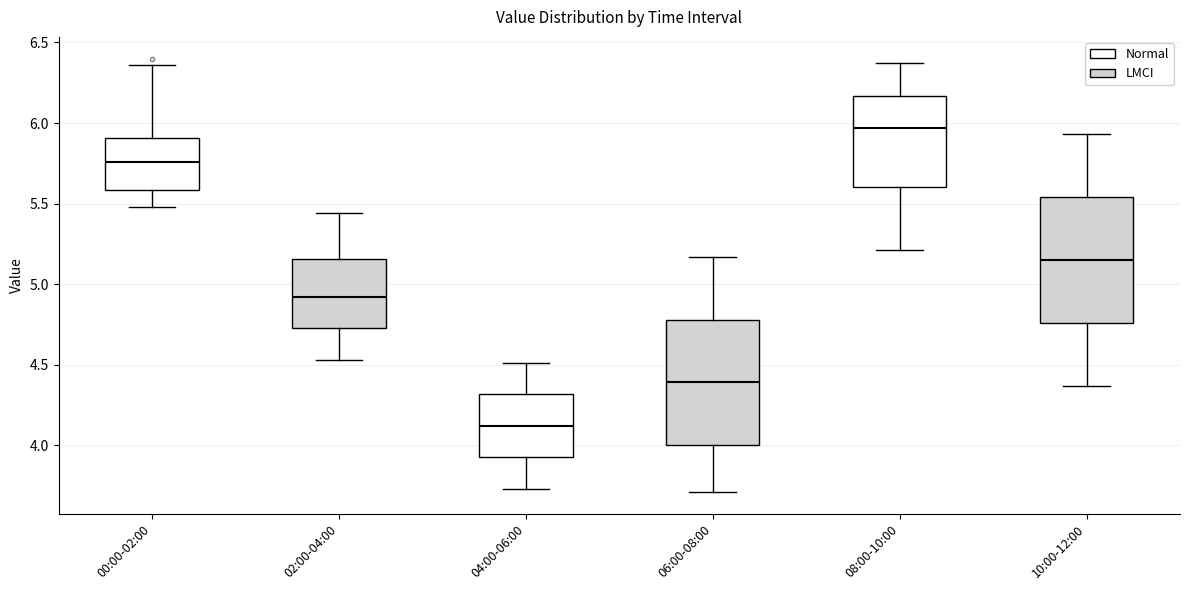

Where is the lower edge of the box for 04:00-06:00 on the y-axis? The values are not printed on the chart, so give them approximately, as read against the axis.

3.95